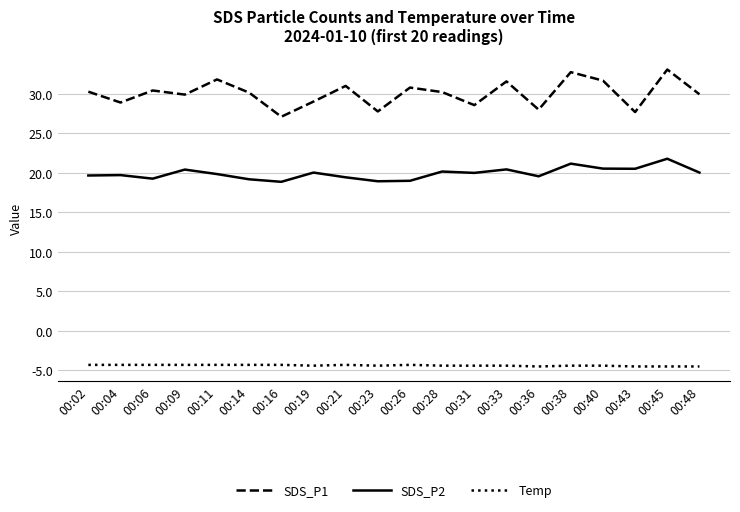

Does the chart display data point markers on the line(s)?

No